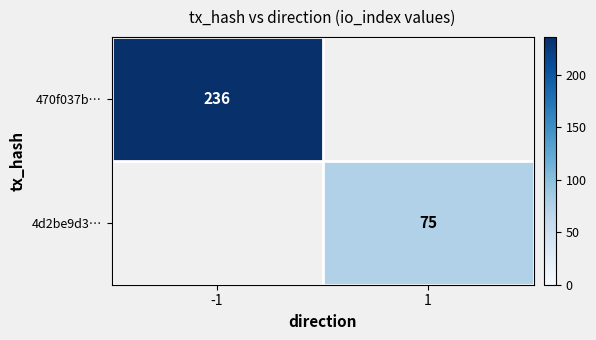

How many values in 4d2be9d3… are above zero?

1